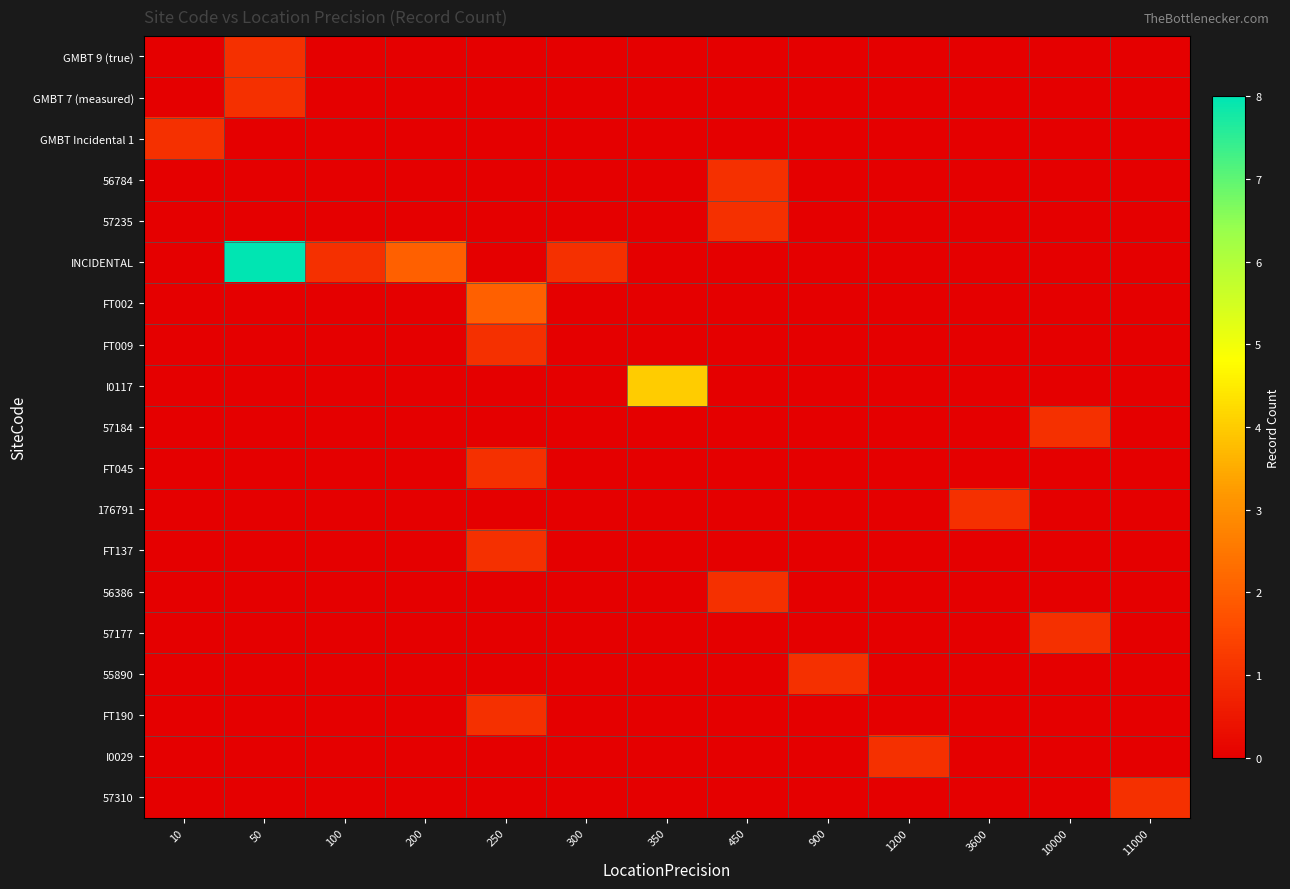

Reading left to right, extract all data points from this chart.

GMBT 9 (true): 10=0	50=1	100=0	200=0	250=0	300=0	350=0	450=0	900=0	1200=0	3600=0	10000=0	11000=0
GMBT 7 (measured): 10=0	50=1	100=0	200=0	250=0	300=0	350=0	450=0	900=0	1200=0	3600=0	10000=0	11000=0
GMBT Incidental 1: 10=1	50=0	100=0	200=0	250=0	300=0	350=0	450=0	900=0	1200=0	3600=0	10000=0	11000=0
56784: 10=0	50=0	100=0	200=0	250=0	300=0	350=0	450=1	900=0	1200=0	3600=0	10000=0	11000=0
57235: 10=0	50=0	100=0	200=0	250=0	300=0	350=0	450=1	900=0	1200=0	3600=0	10000=0	11000=0
INCIDENTAL: 10=0	50=8	100=1	200=2	250=0	300=1	350=0	450=0	900=0	1200=0	3600=0	10000=0	11000=0
FT002: 10=0	50=0	100=0	200=0	250=2	300=0	350=0	450=0	900=0	1200=0	3600=0	10000=0	11000=0
FT009: 10=0	50=0	100=0	200=0	250=1	300=0	350=0	450=0	900=0	1200=0	3600=0	10000=0	11000=0
I0117: 10=0	50=0	100=0	200=0	250=0	300=0	350=4	450=0	900=0	1200=0	3600=0	10000=0	11000=0
57184: 10=0	50=0	100=0	200=0	250=0	300=0	350=0	450=0	900=0	1200=0	3600=0	10000=1	11000=0
FT045: 10=0	50=0	100=0	200=0	250=1	300=0	350=0	450=0	900=0	1200=0	3600=0	10000=0	11000=0
176791: 10=0	50=0	100=0	200=0	250=0	300=0	350=0	450=0	900=0	1200=0	3600=1	10000=0	11000=0
FT137: 10=0	50=0	100=0	200=0	250=1	300=0	350=0	450=0	900=0	1200=0	3600=0	10000=0	11000=0
56386: 10=0	50=0	100=0	200=0	250=0	300=0	350=0	450=1	900=0	1200=0	3600=0	10000=0	11000=0
57177: 10=0	50=0	100=0	200=0	250=0	300=0	350=0	450=0	900=0	1200=0	3600=0	10000=1	11000=0
55890: 10=0	50=0	100=0	200=0	250=0	300=0	350=0	450=0	900=1	1200=0	3600=0	10000=0	11000=0
FT190: 10=0	50=0	100=0	200=0	250=1	300=0	350=0	450=0	900=0	1200=0	3600=0	10000=0	11000=0
I0029: 10=0	50=0	100=0	200=0	250=0	300=0	350=0	450=0	900=0	1200=1	3600=0	10000=0	11000=0
57310: 10=0	50=0	100=0	200=0	250=0	300=0	350=0	450=0	900=0	1200=0	3600=0	10000=0	11000=1